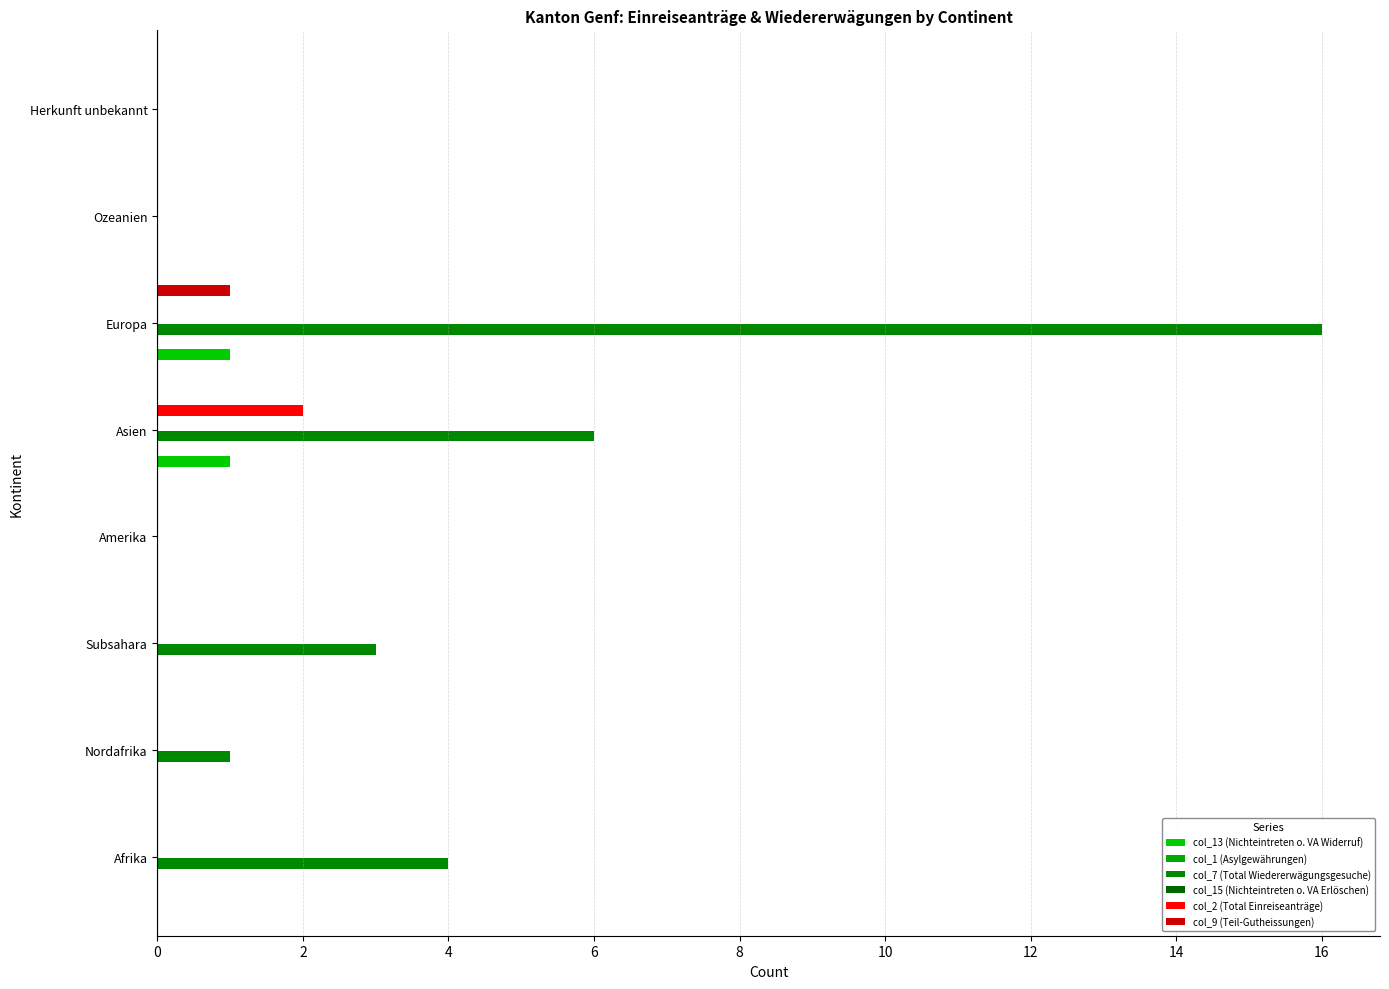

How many groups of bars are there?

8